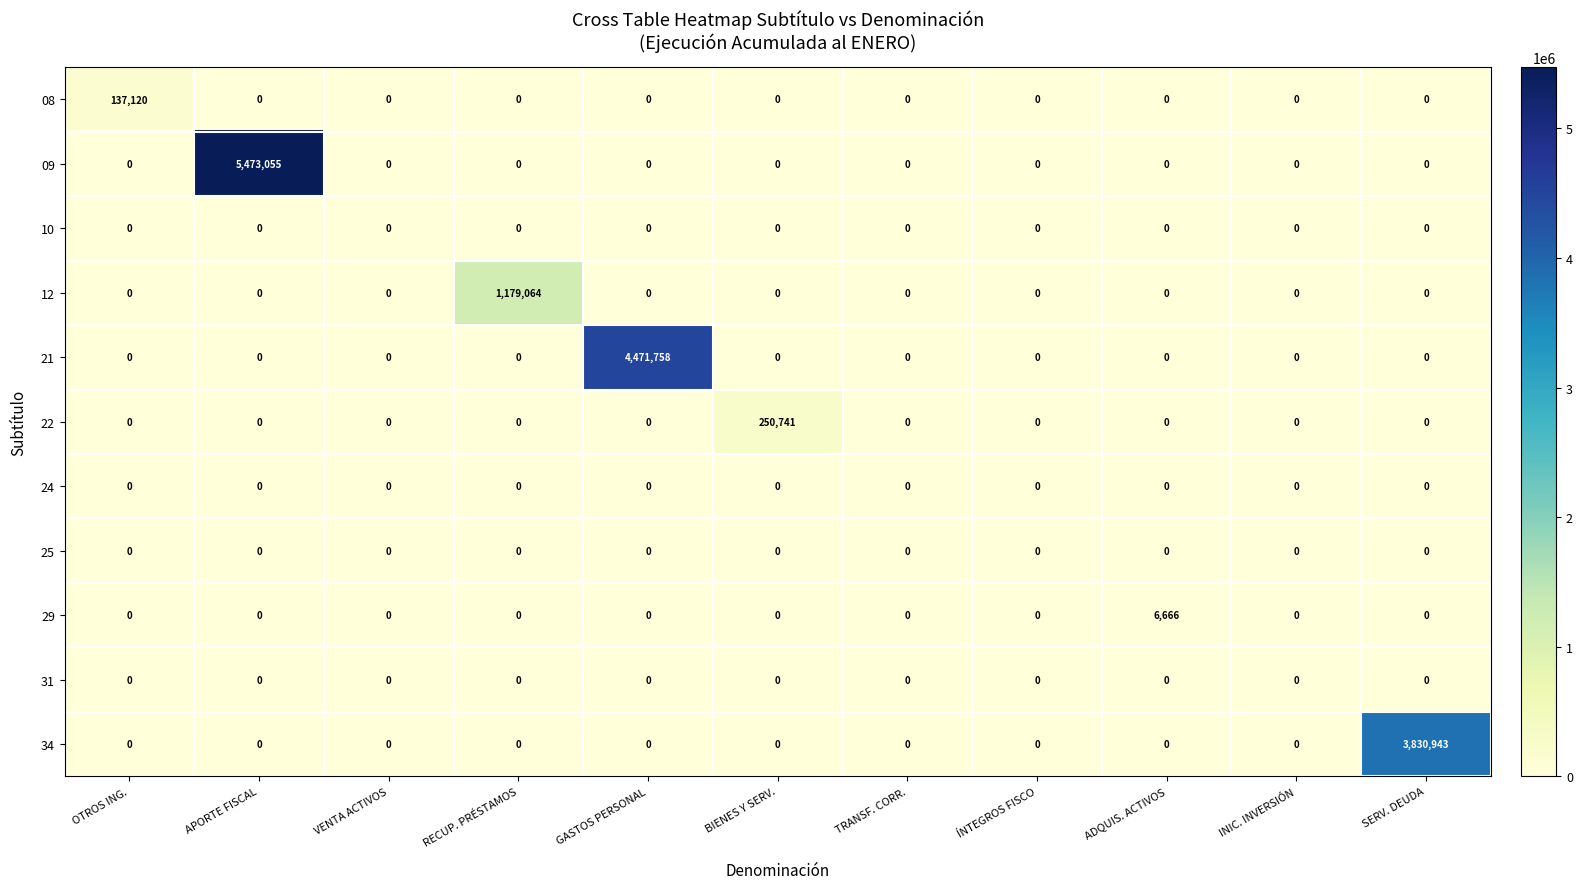

Which series has the largest range (max minus min)?

09